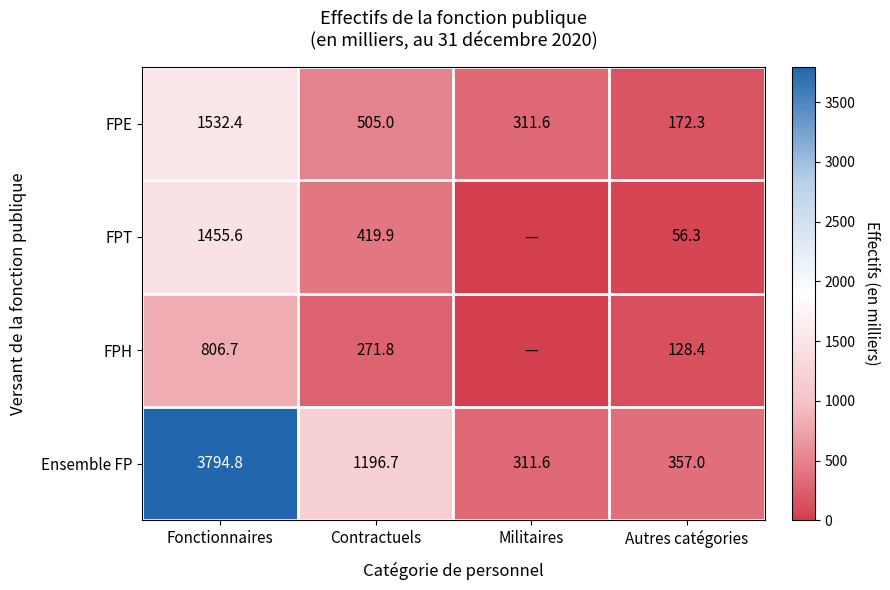

Count the number of data series in this chart.

4